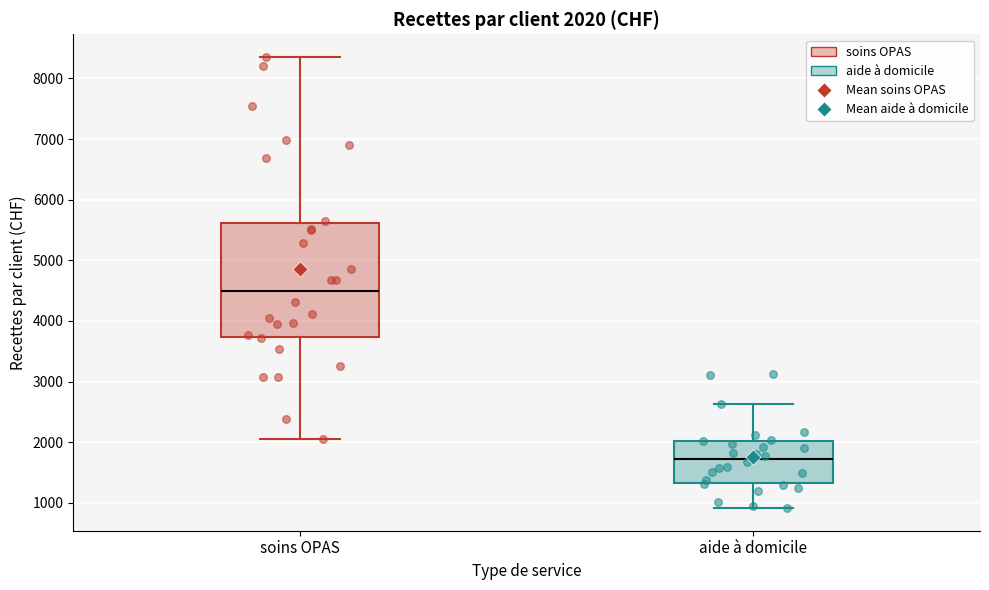

Comparing the boxes themselves (not the whiskers), which one is the tallest?

soins OPAS